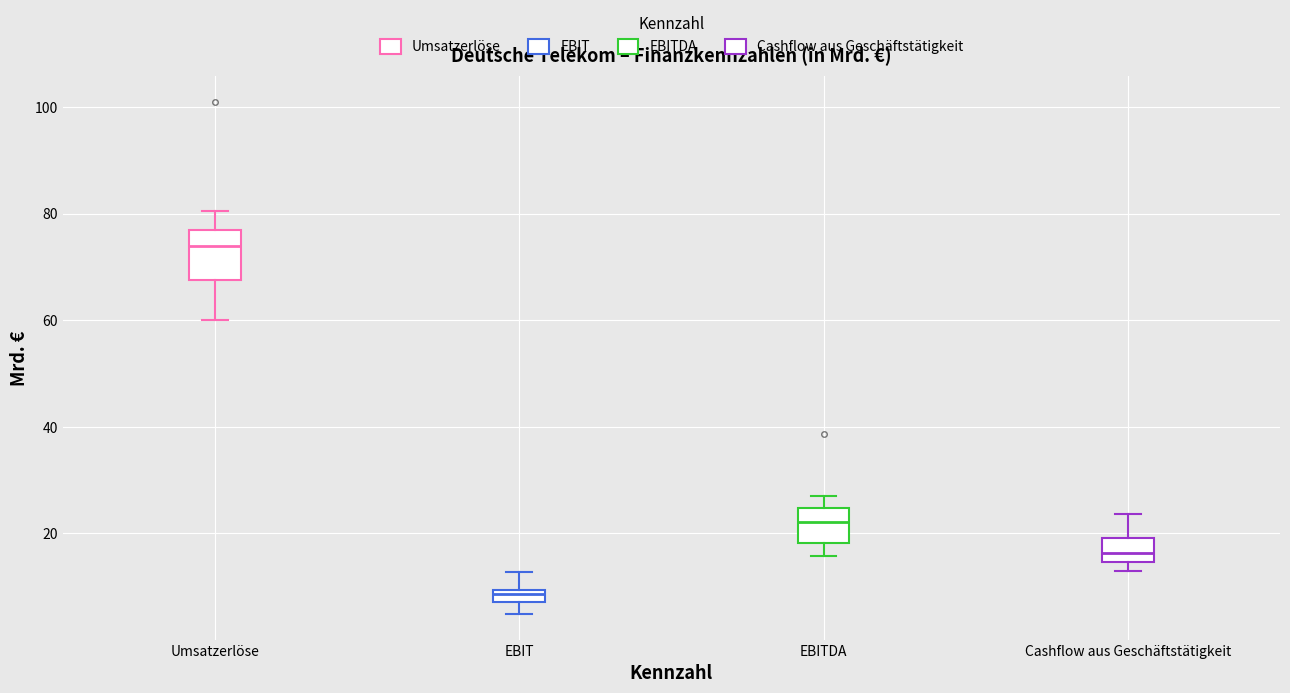

Which box has the lowest median line?

EBIT